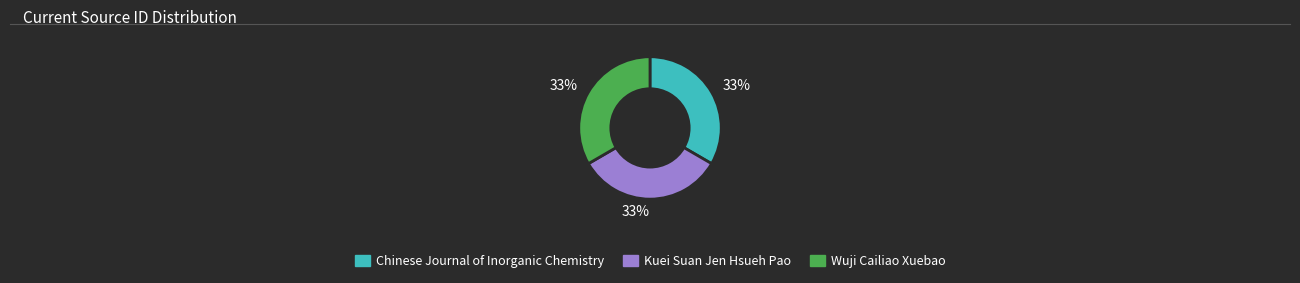

Approximately how many times larger is the value at Chinese Journal of Inorganic Chemistry compared to Wuji Cailiao Xuebao?

1.0